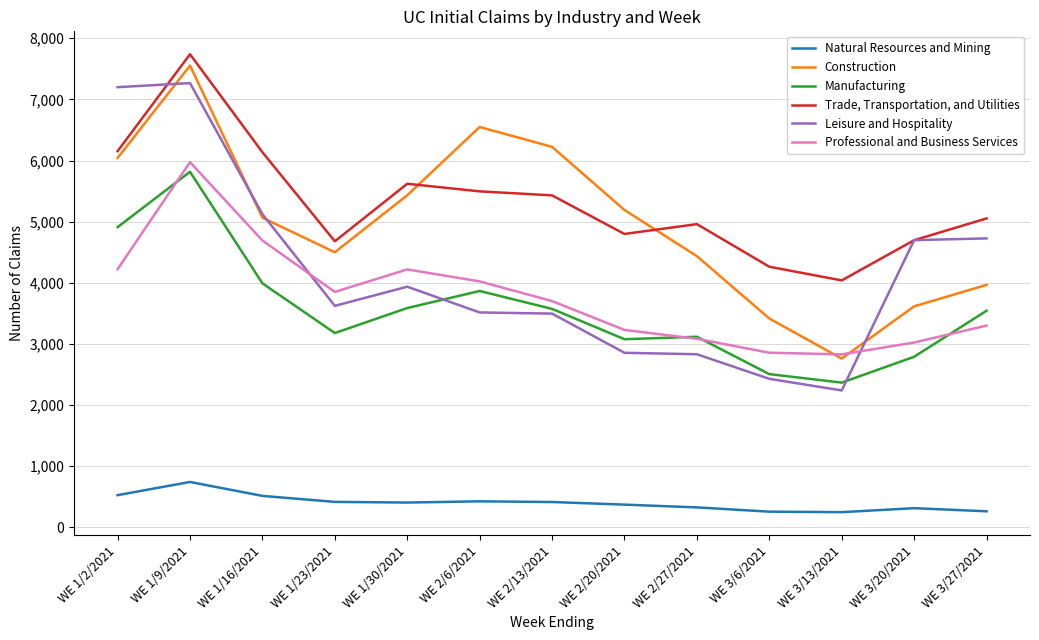

At which category is the sum across all series the highest?

WE 1/9/2021